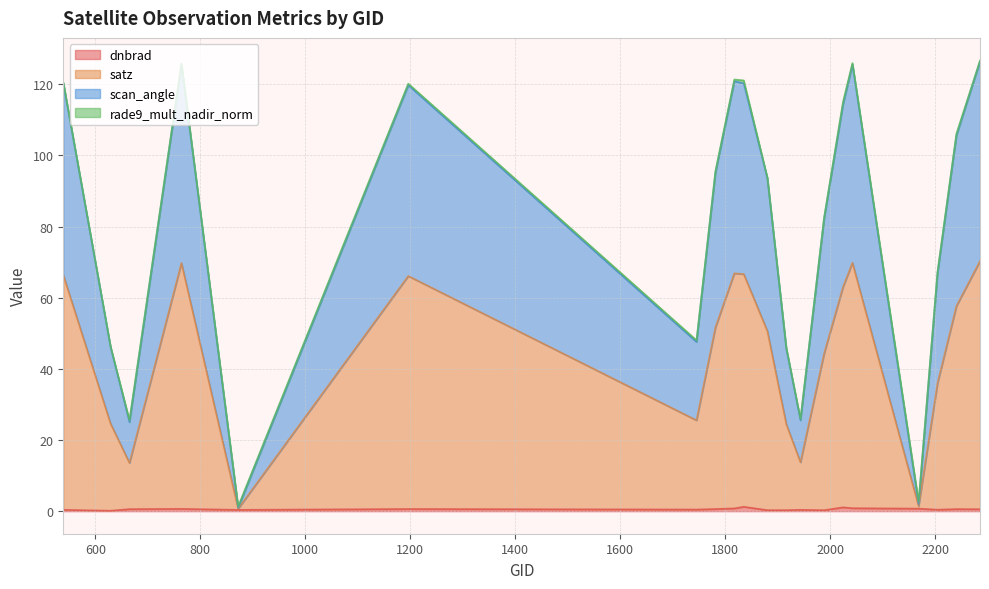

At which category is the sum across all series the highest?

2285